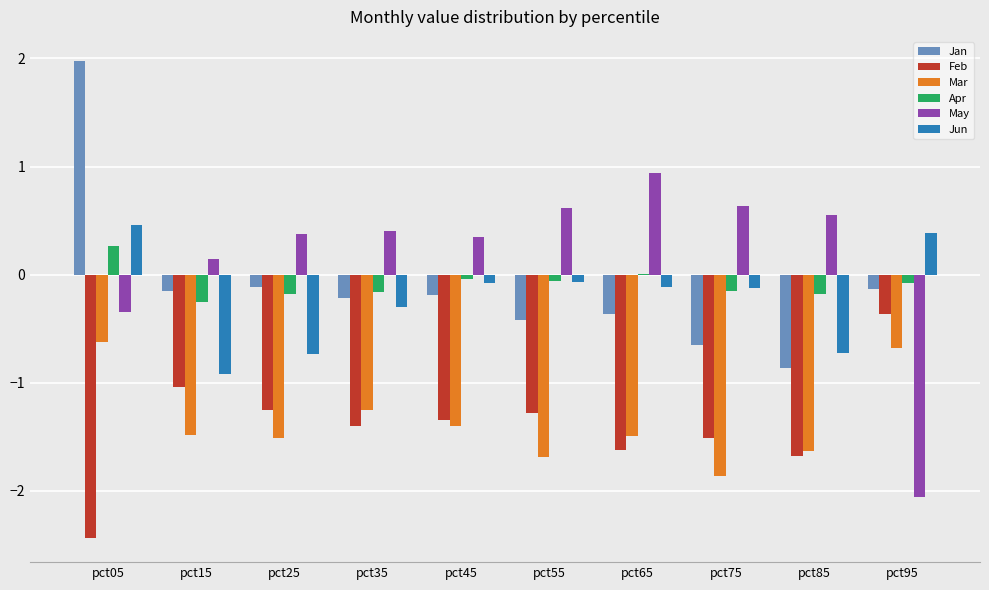

What is the sum of all May values?

1.6